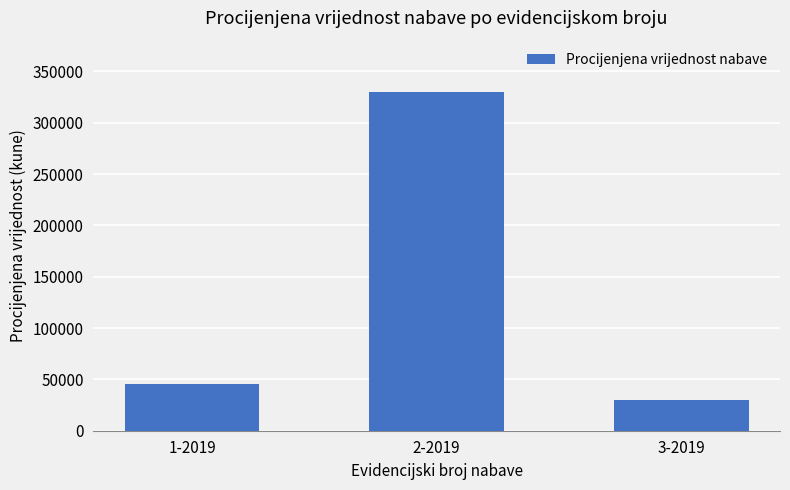

Which label corresponds to the smallest value in the chart?

3-2019